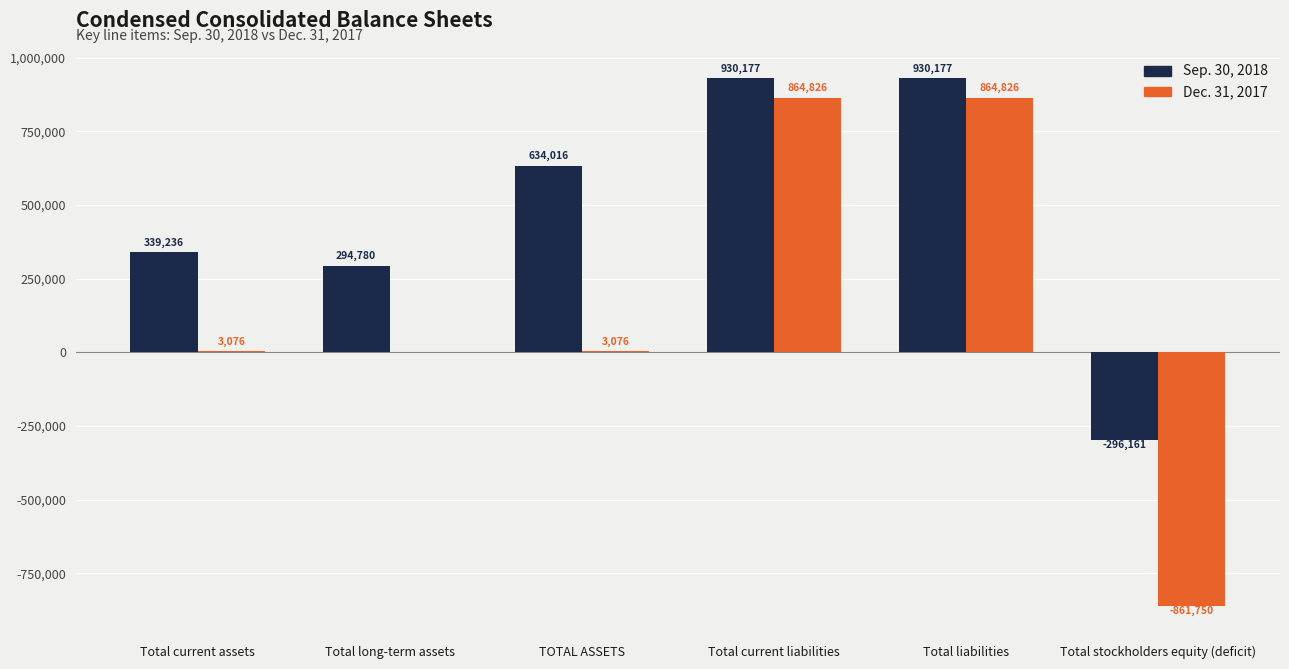

Is the value of Dec. 31, 2017 at Total stockholders equity (deficit) greater than the value of Sep. 30, 2018 at Total long-term assets?

No